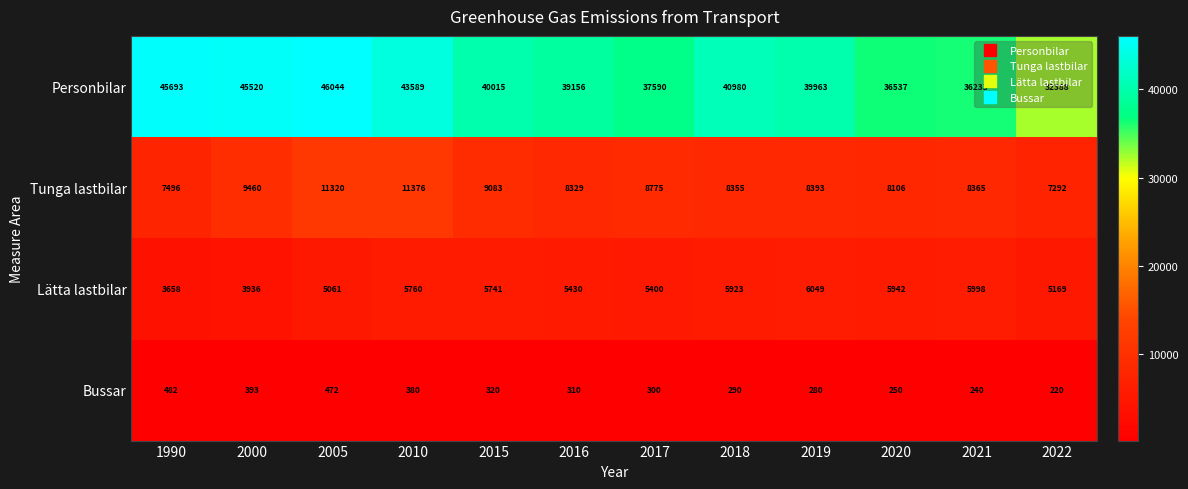

What is the minimum value shown in the chart?

220